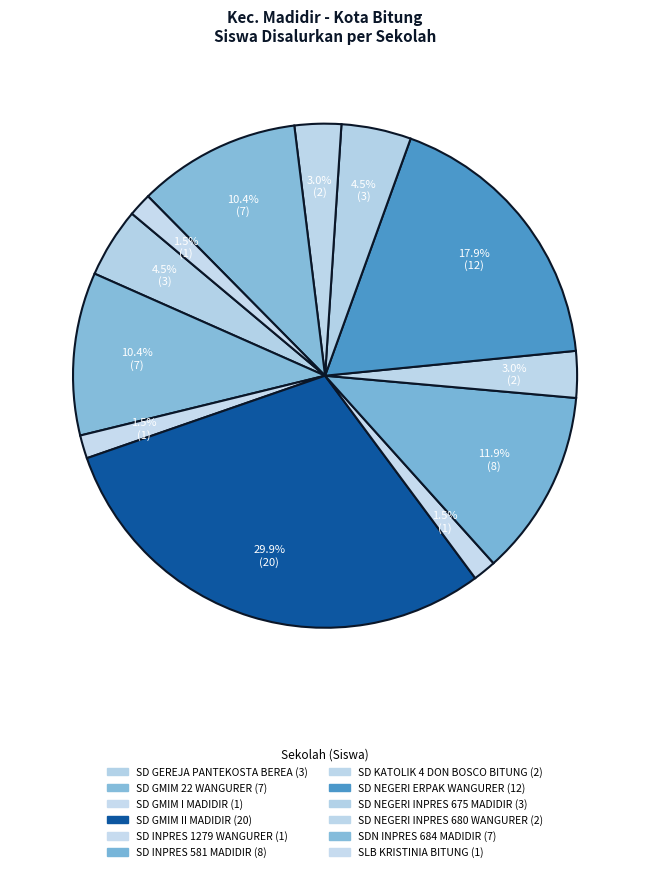

To the nearest percent, what is the average slice percentage?

8%